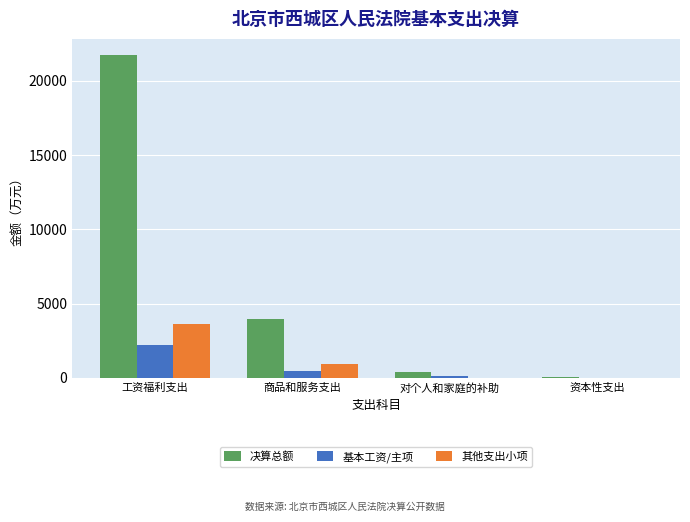

At which category is the sum across all series the highest?

工资福利支出